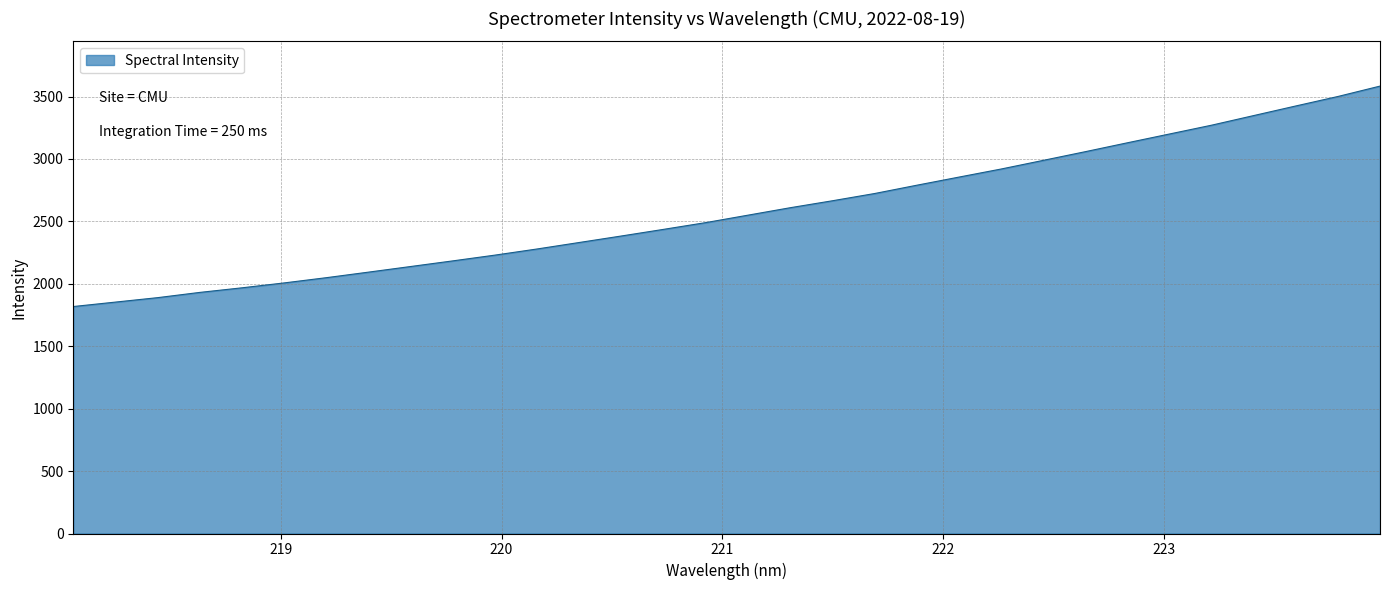

What is the difference between the maximum and minimum values?

1765.6